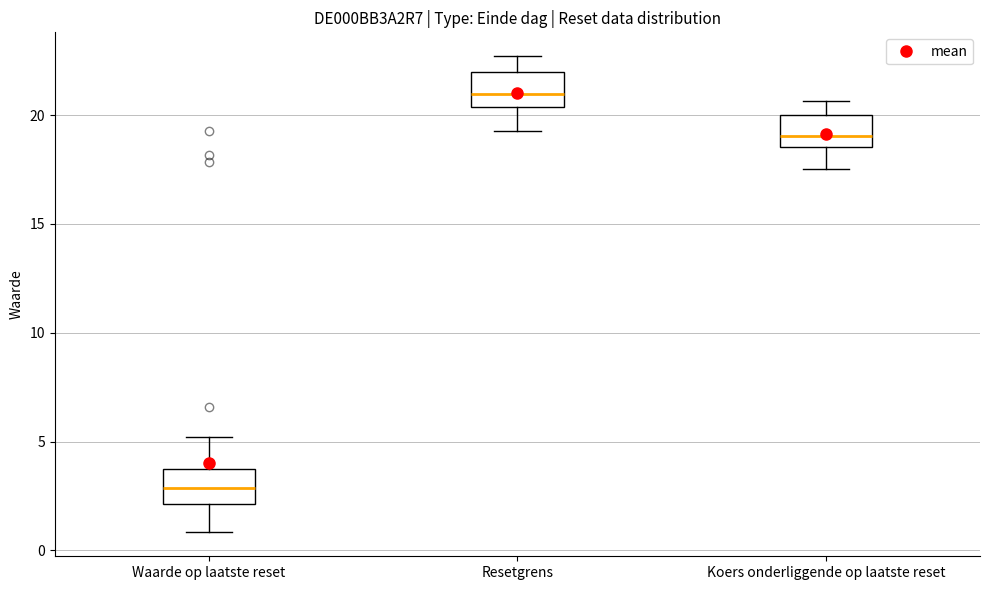

Where does the lower whisker of the box for Koers onderliggende op laatste reset end on the y-axis? The values are not printed on the chart, so give them approximately, as read against the axis.

17.5